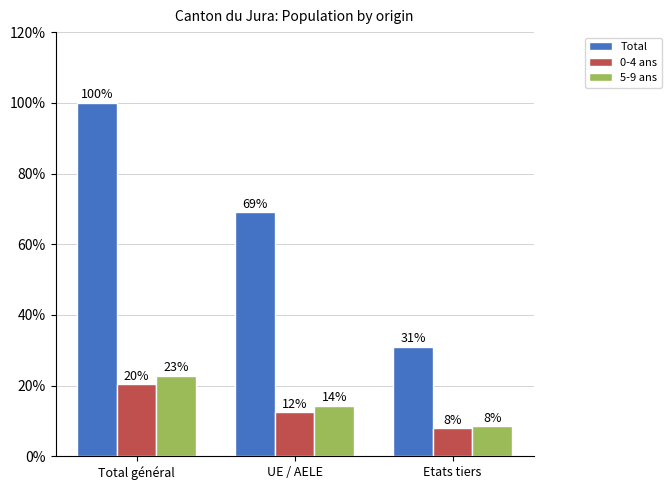

Reading left to right, transcribe all the data shown in this chart.

Total: 100.0	69.0	31.0
0-4 ans: 20.3	12.4	7.9
5-9 ans: 22.8	14.3	8.5